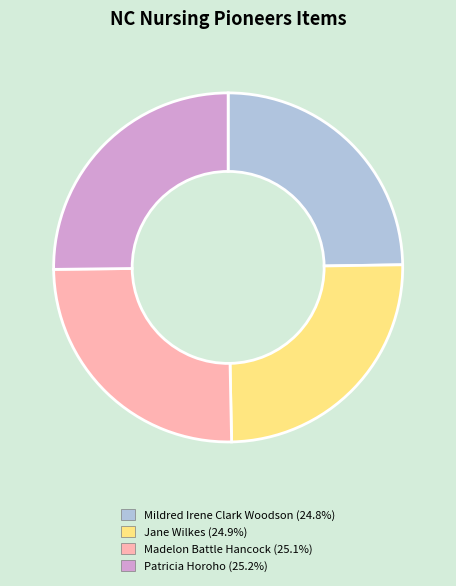

The Madelon Battle Hancock slice represents 34% of the pie. True or false?

False